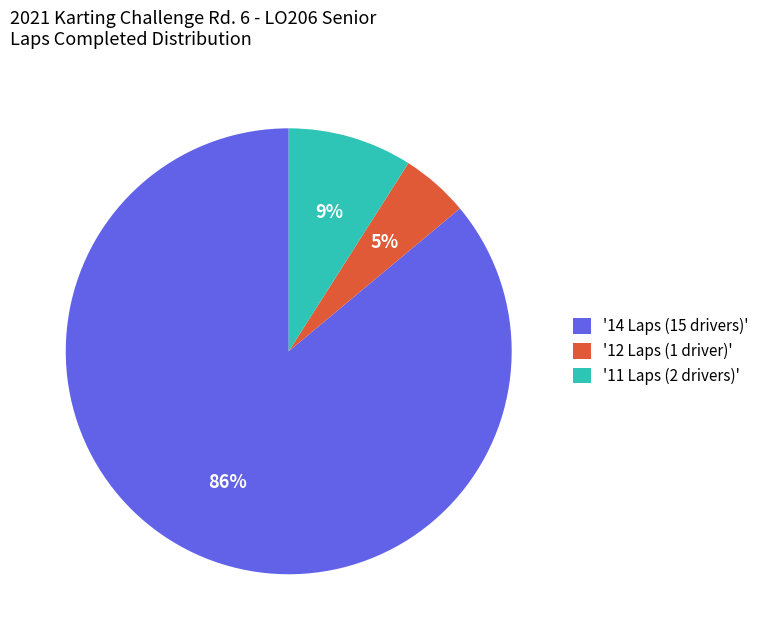

What percentage is the '14 Laps (15 drivers)' slice, to the nearest percent?

86%